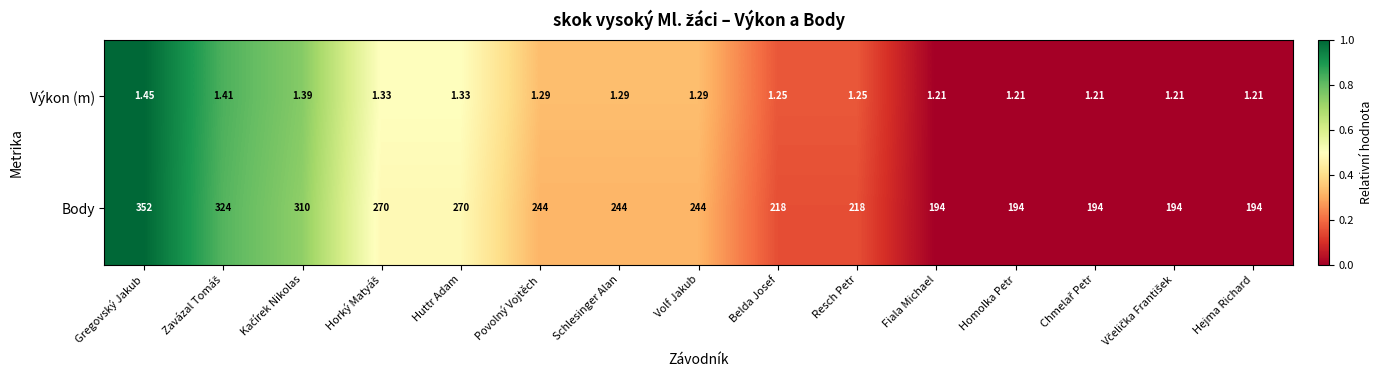

How many distinct data groups are displayed?

2